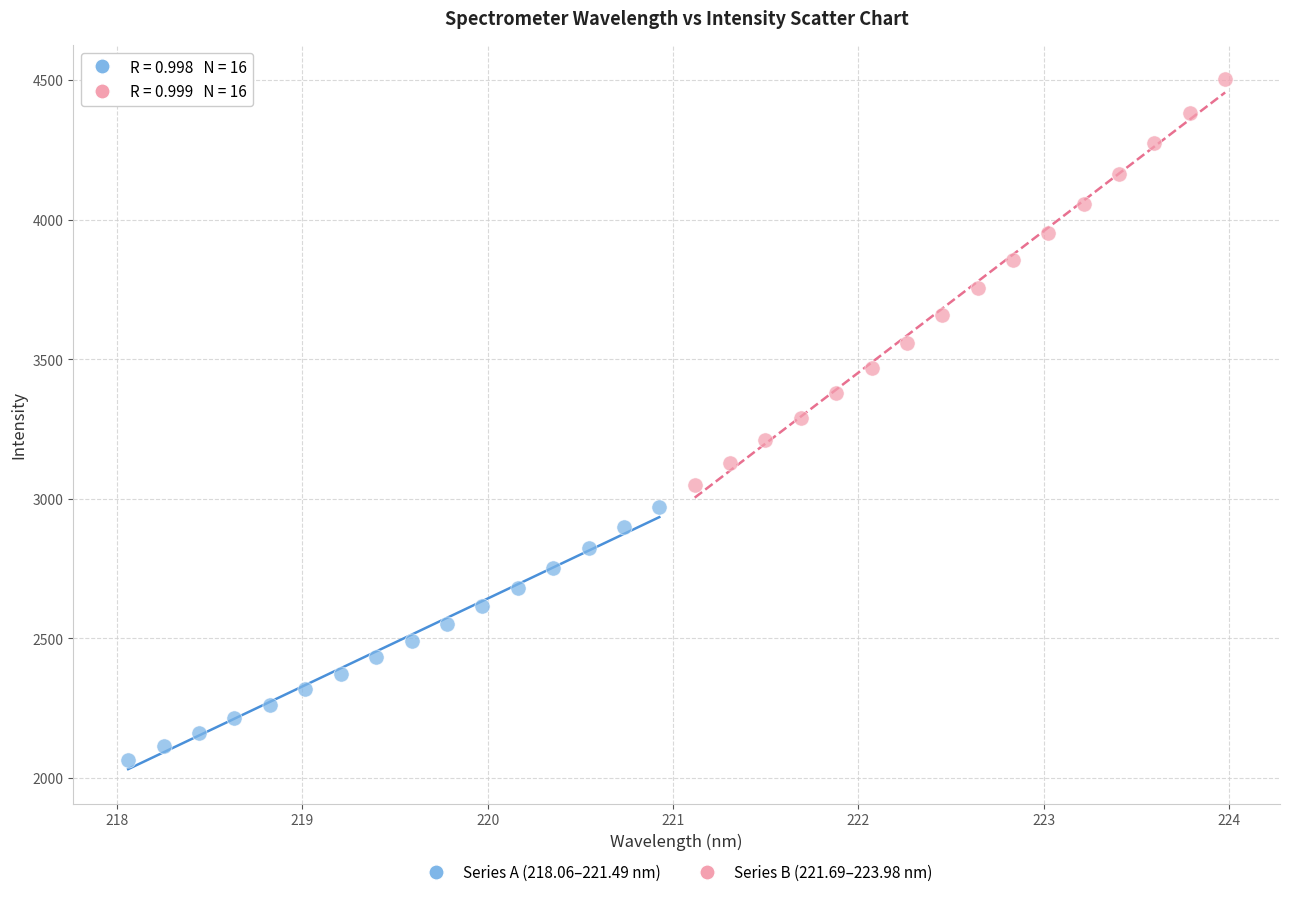

Which series contains the highest Y value?

Series B (221.69–223.98 nm)